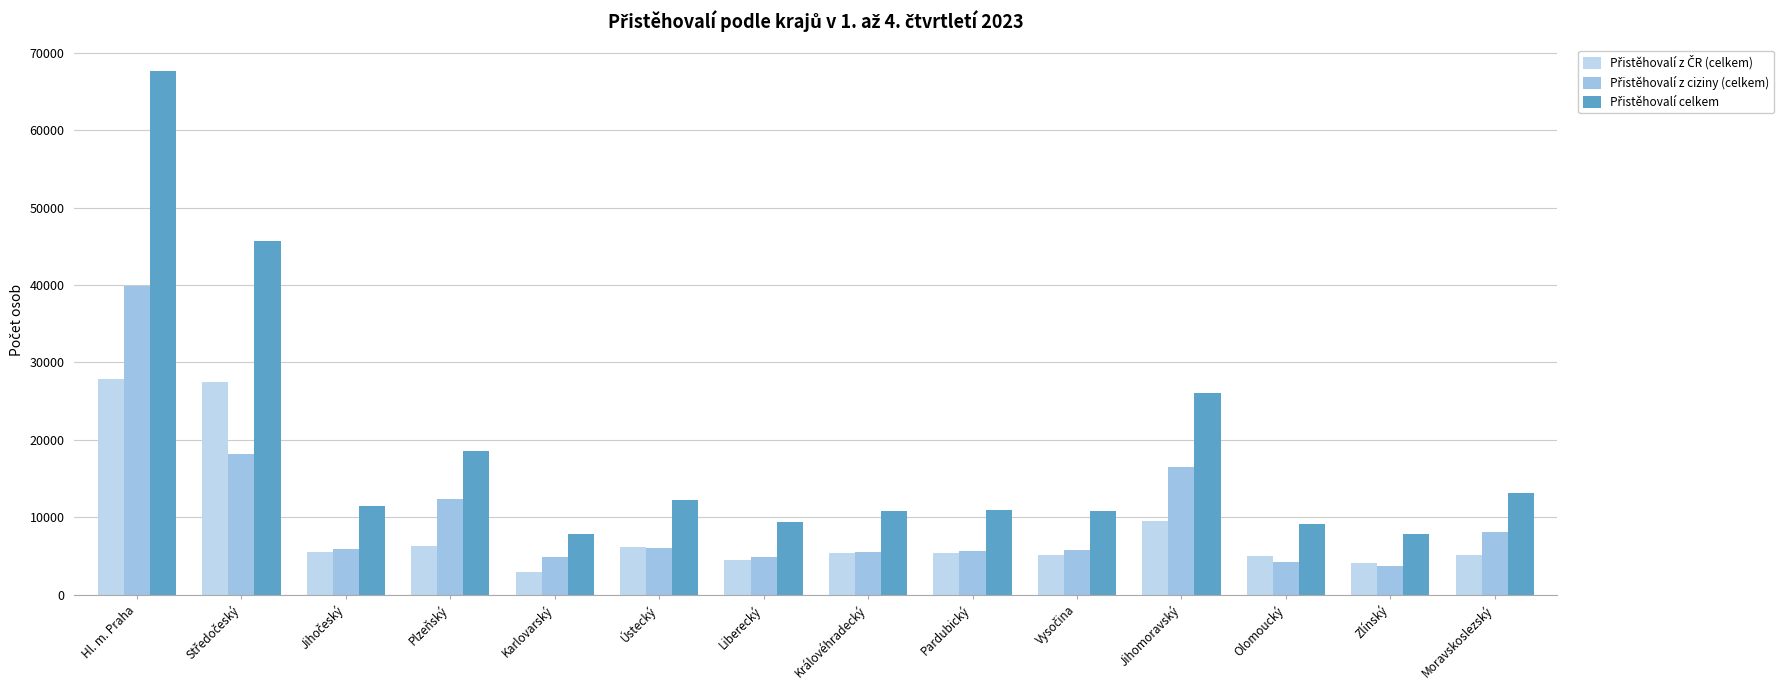

What is the total value across all series at Ústecký?

24396